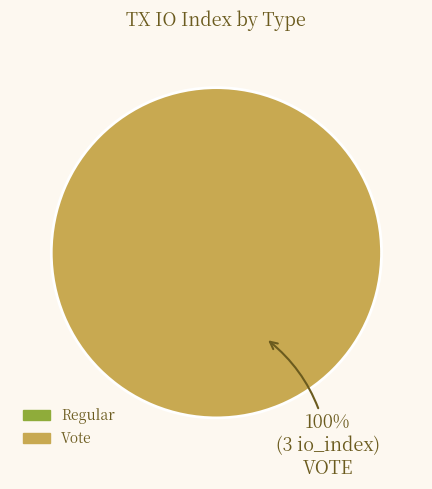

Is it true that Vote is 91% of the pie?

False